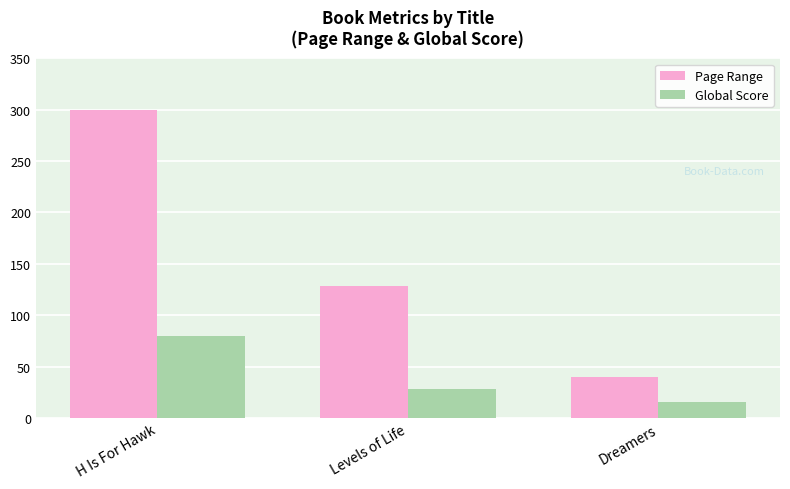

Reading right to left, what are all the values shown in this chart?

Page Range: Dreamers=40	Levels of Life=128	H Is For Hawk=300
Global Score: Dreamers=16	Levels of Life=28	H Is For Hawk=80